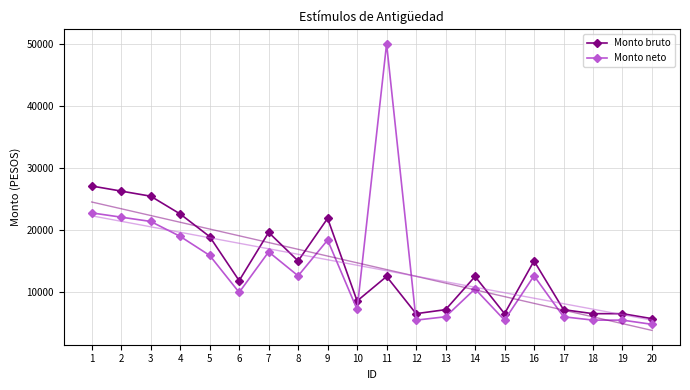

At how many categories does at least one series exceed 40576?

1